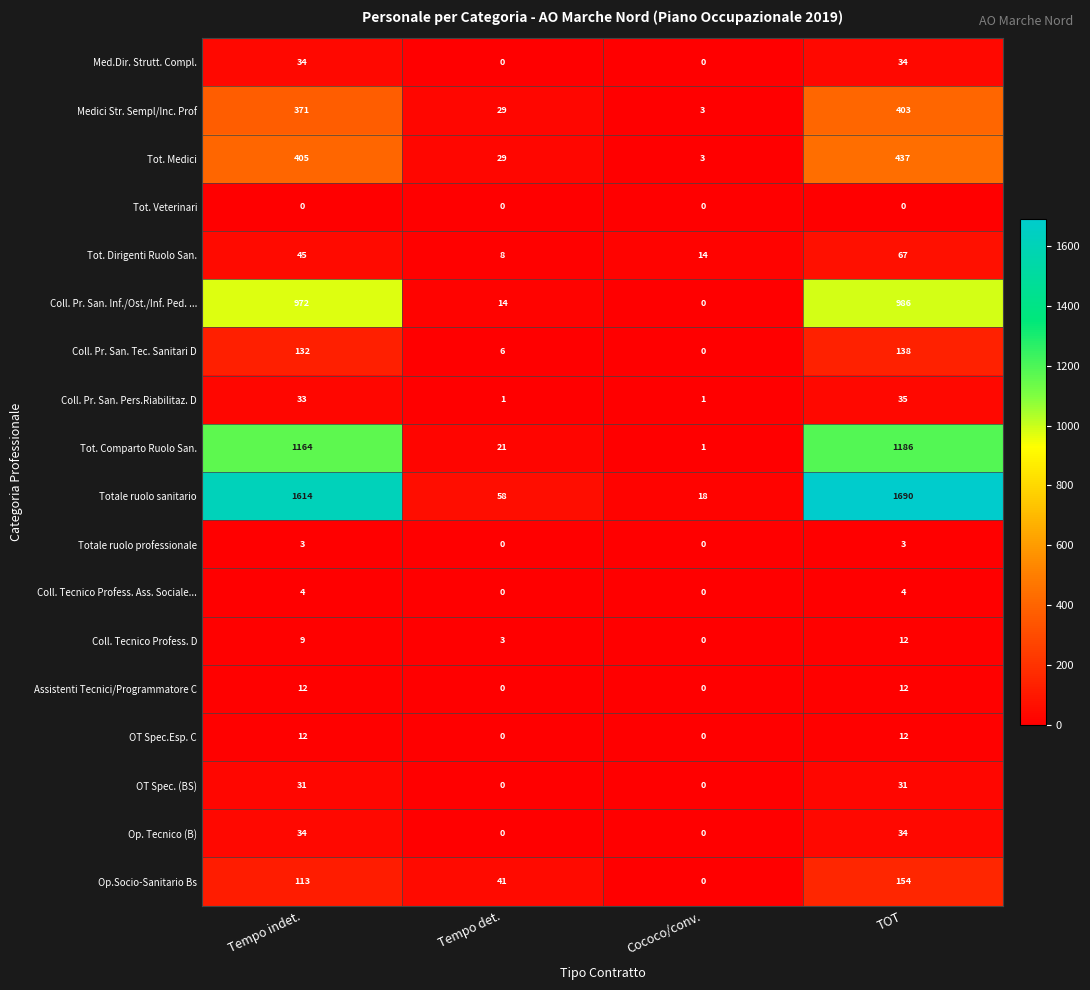

What is the spread (max minus min) of values at TOT?

1690